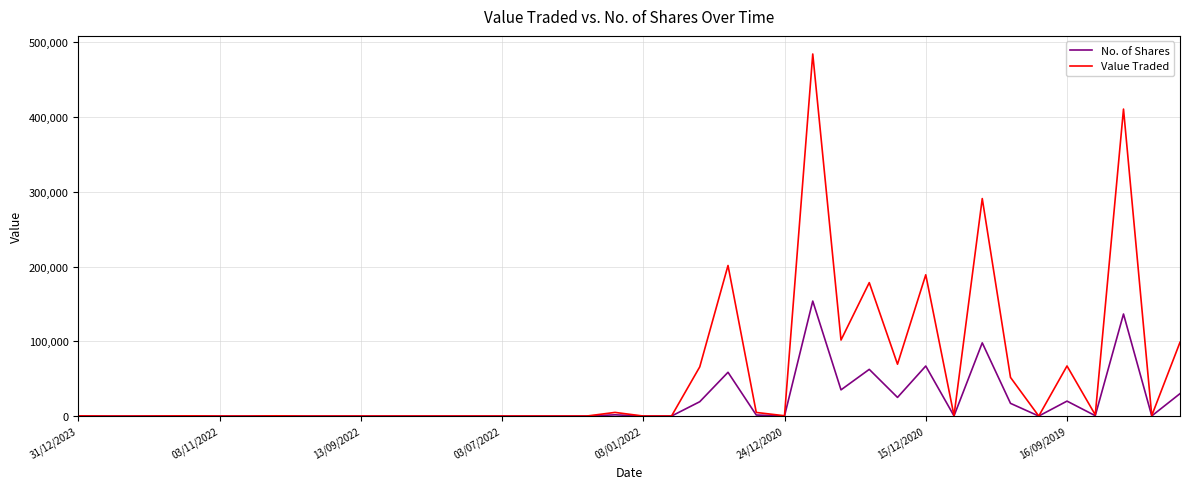

Which series has the widest spread of values?

Value Traded